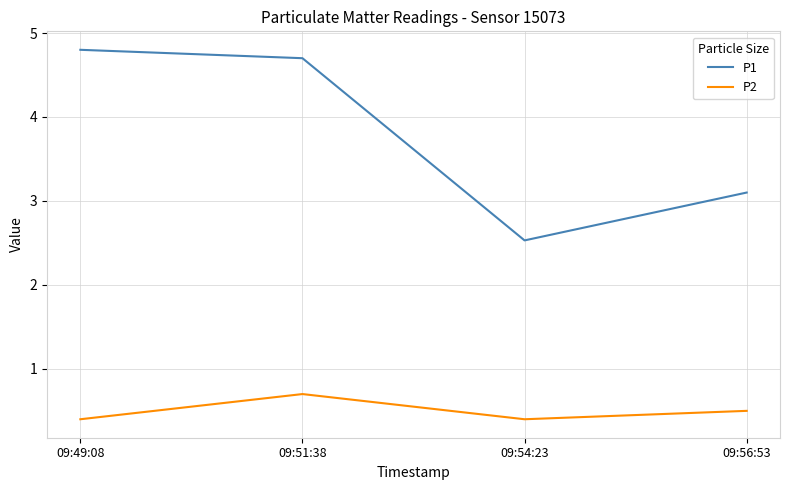

Which series has the largest range (max minus min)?

P1